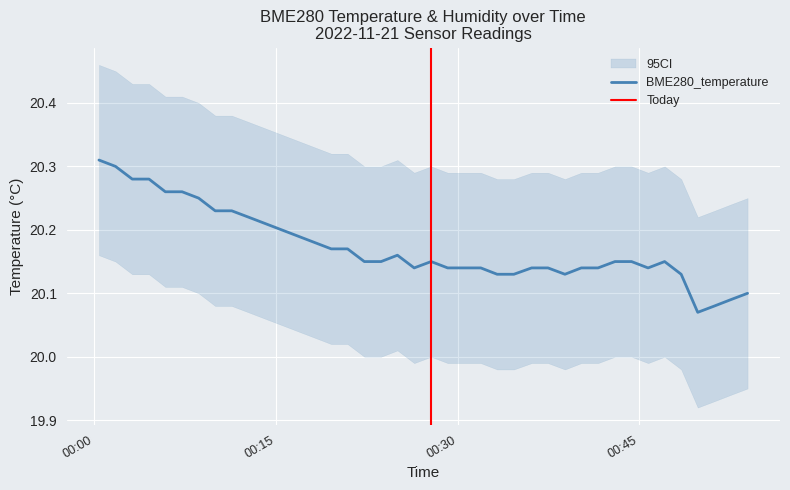

Which has a higher value, 2022/11/21 00:18:12 or 2022/11/21 00:31:55?

2022/11/21 00:18:12